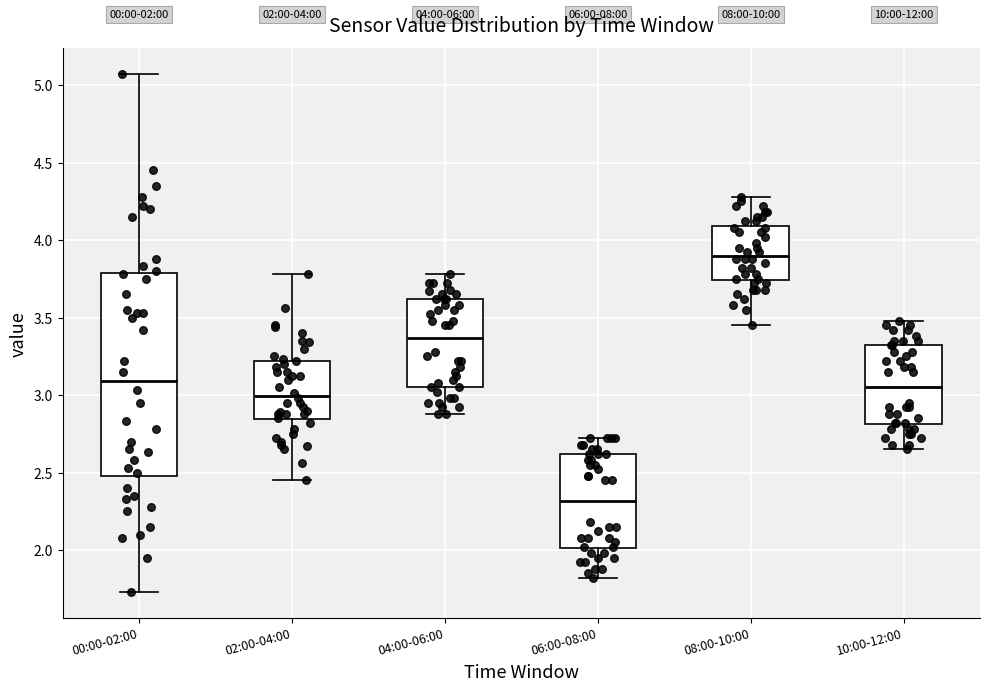

Which box has the lowest median line?

06:00-08:00